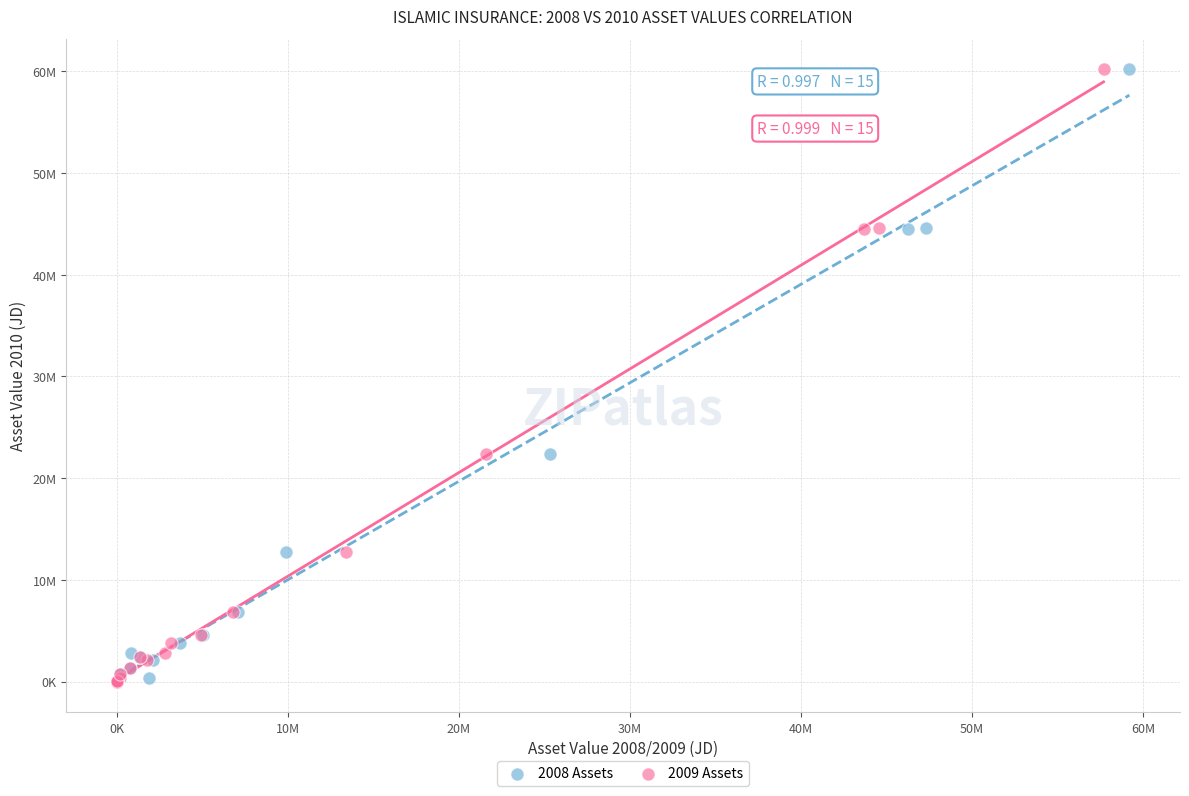

What are all the series names shown in the legend?

2008 Assets, 2009 Assets